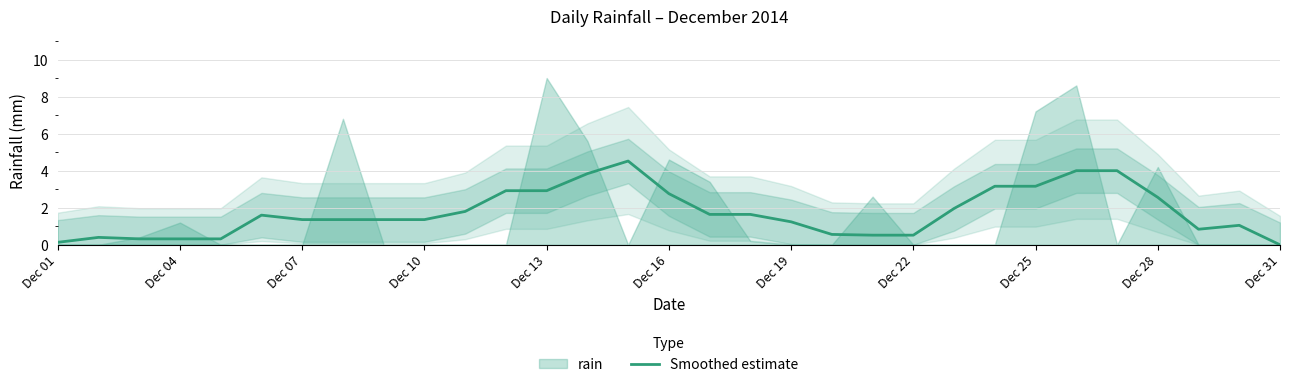

What is the value of the 23rd point from the left?

2.0